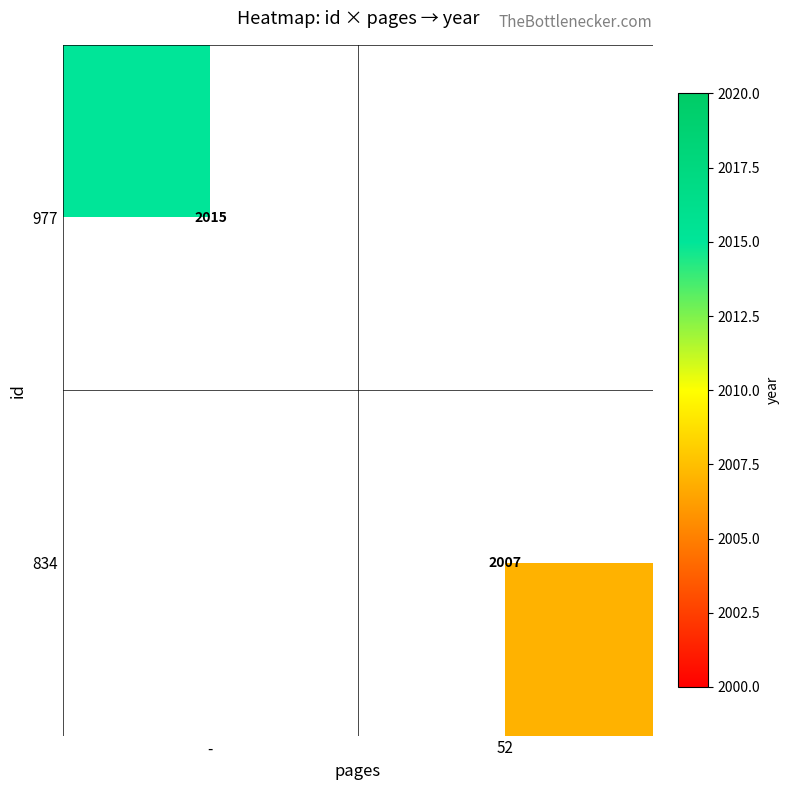

Count the number of categories in the chart.

2